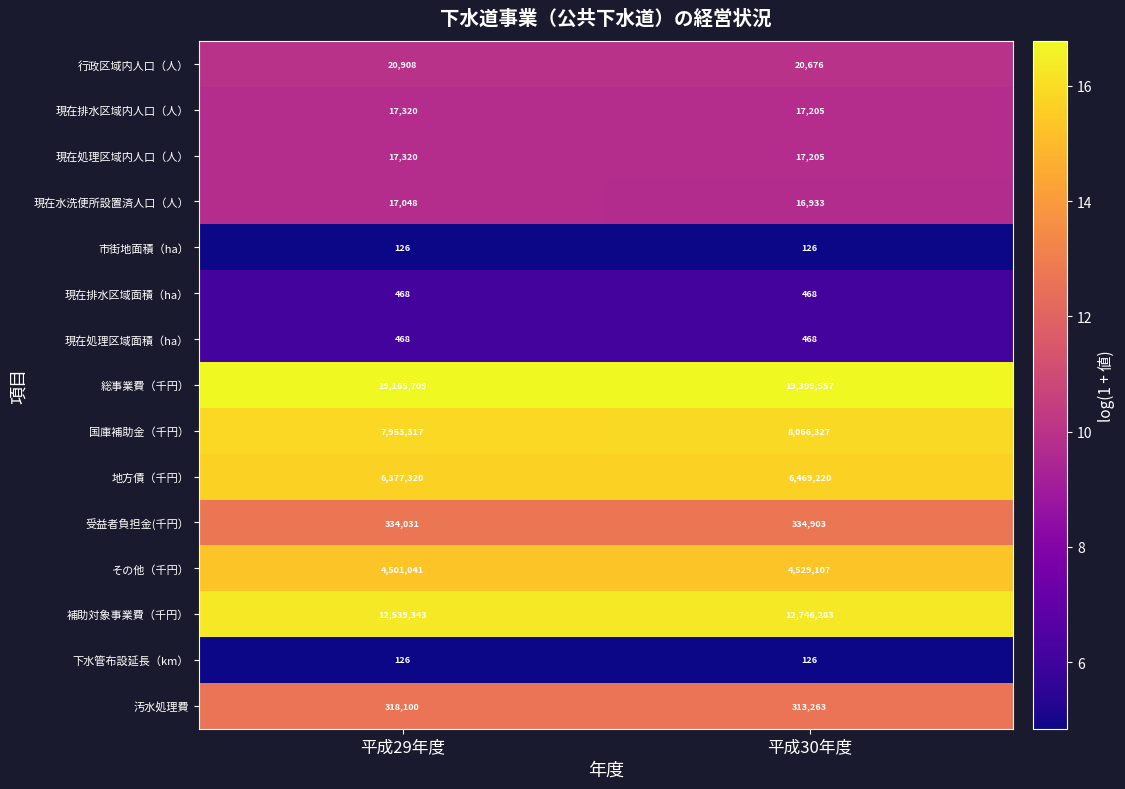

What is the approximate value of 下水管布設延長（km） at 平成30年度?

126